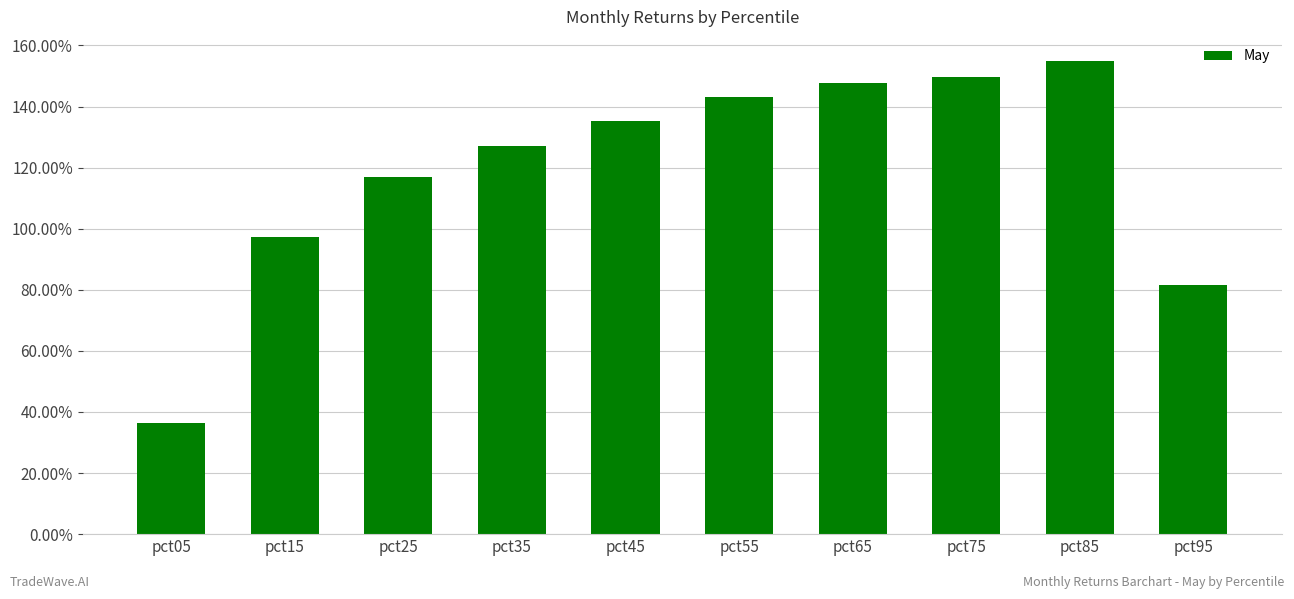

At which label is the value closest to 0?

pct05